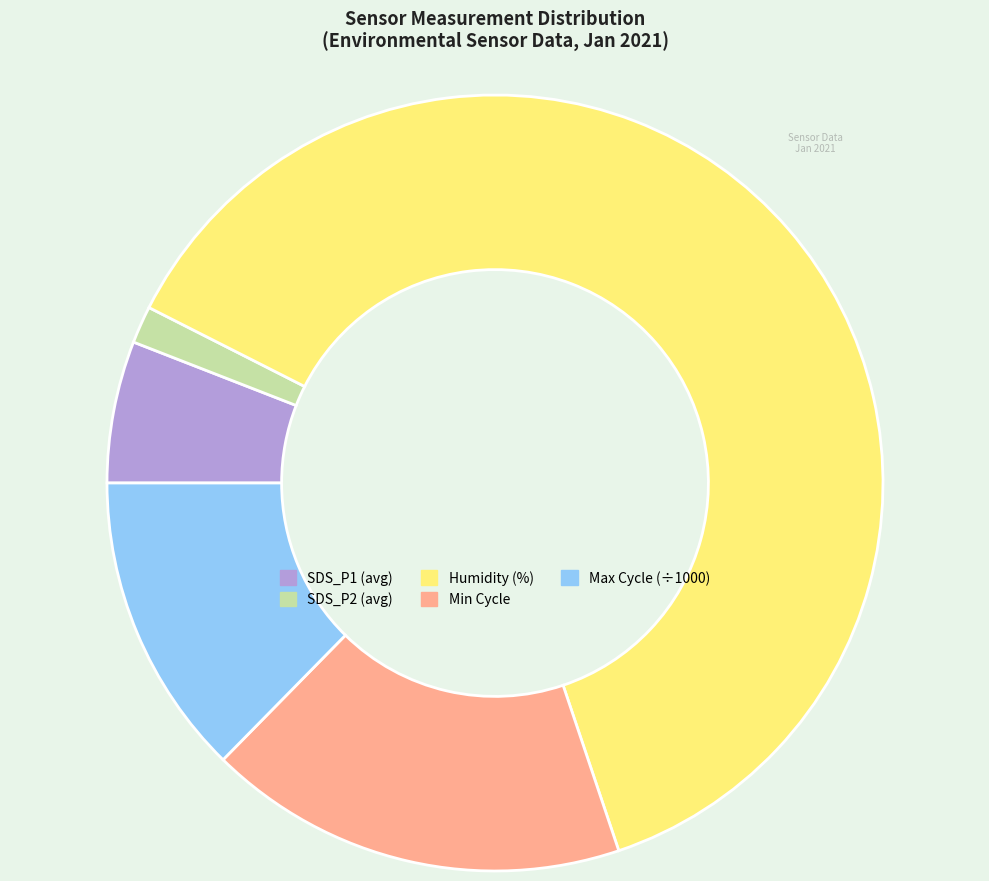

Which slice is the smallest?

SDS_P2 (avg)